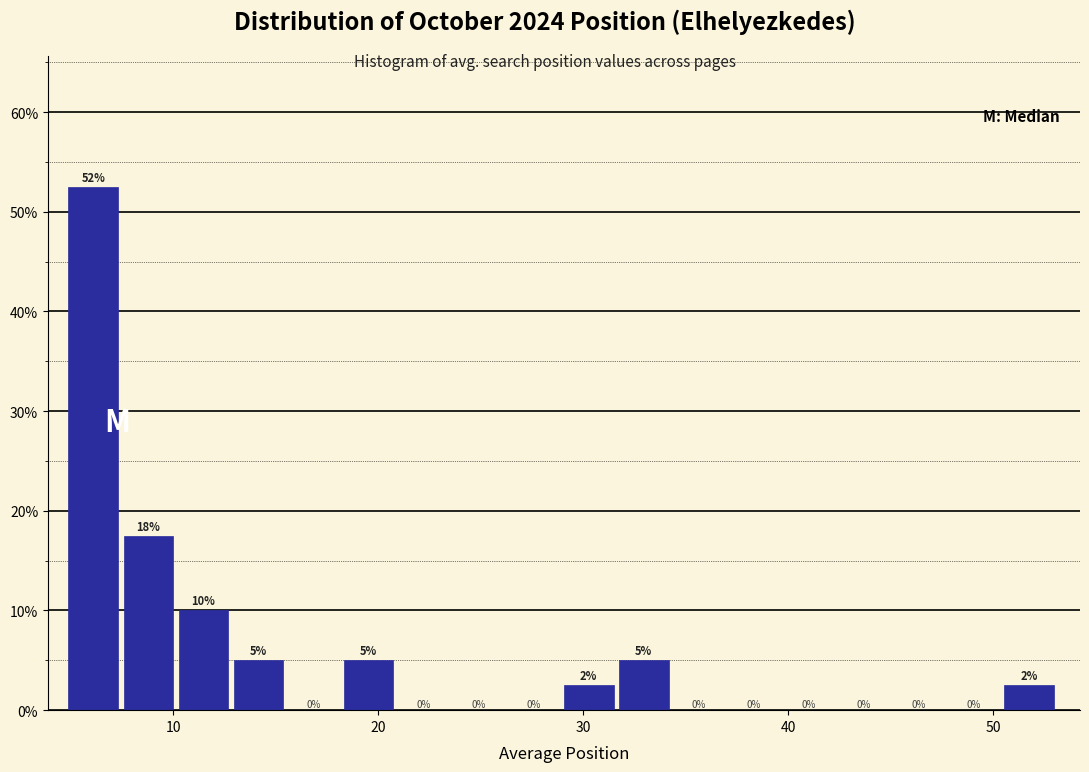

Read against the x-axis, roughly where is the centre of the tallest bar?

6